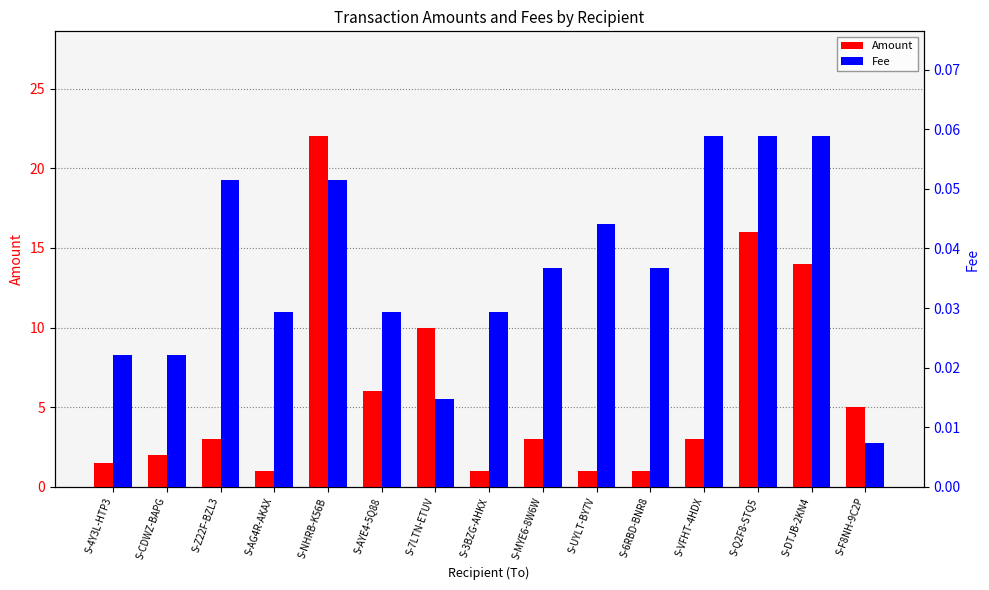

What is the maximum value for Amount?

22.0